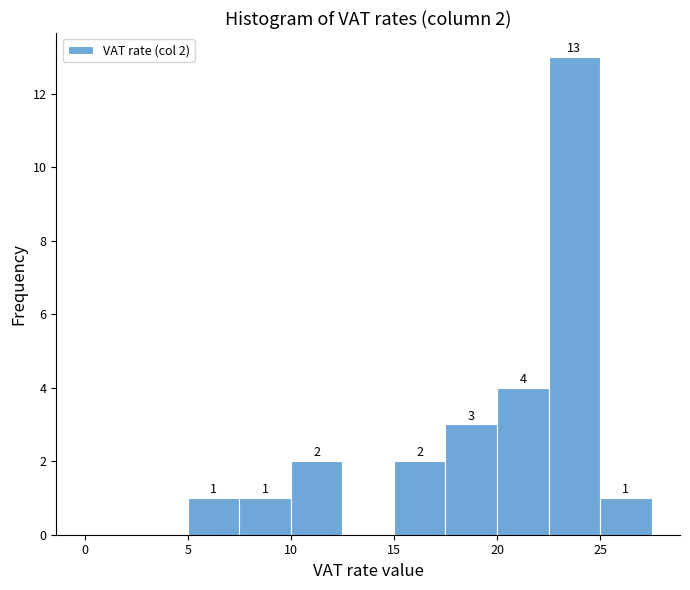

Which range on the x-axis has the tallest bar?

22.5 to 25.0